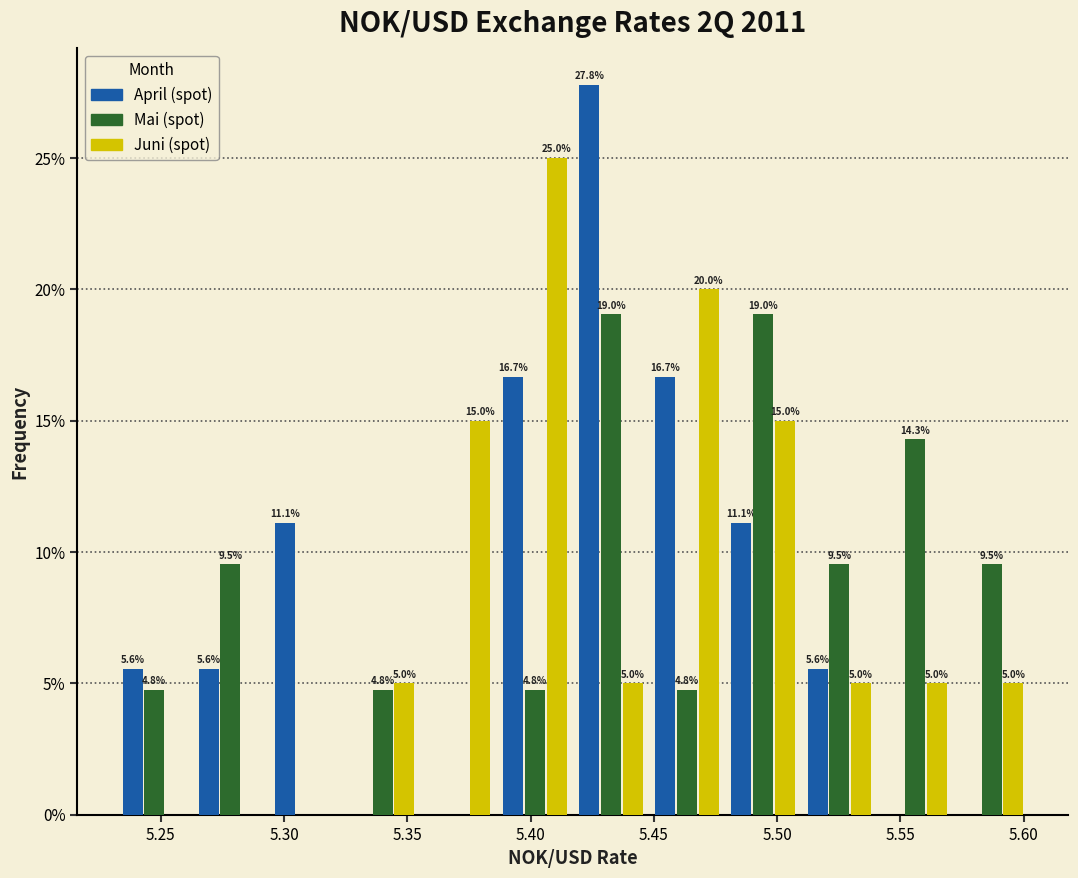

In the April (spot) series, which range on the x-axis has the tallest bar?

5.415 to 5.450